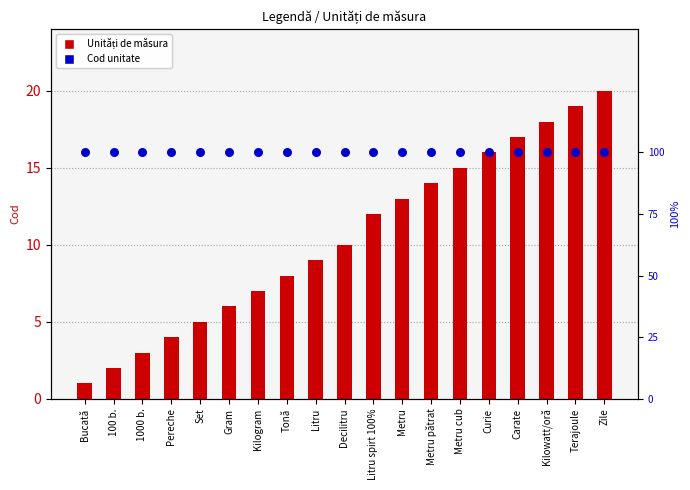

Which series has the largest total across all categories?

Cod unitate